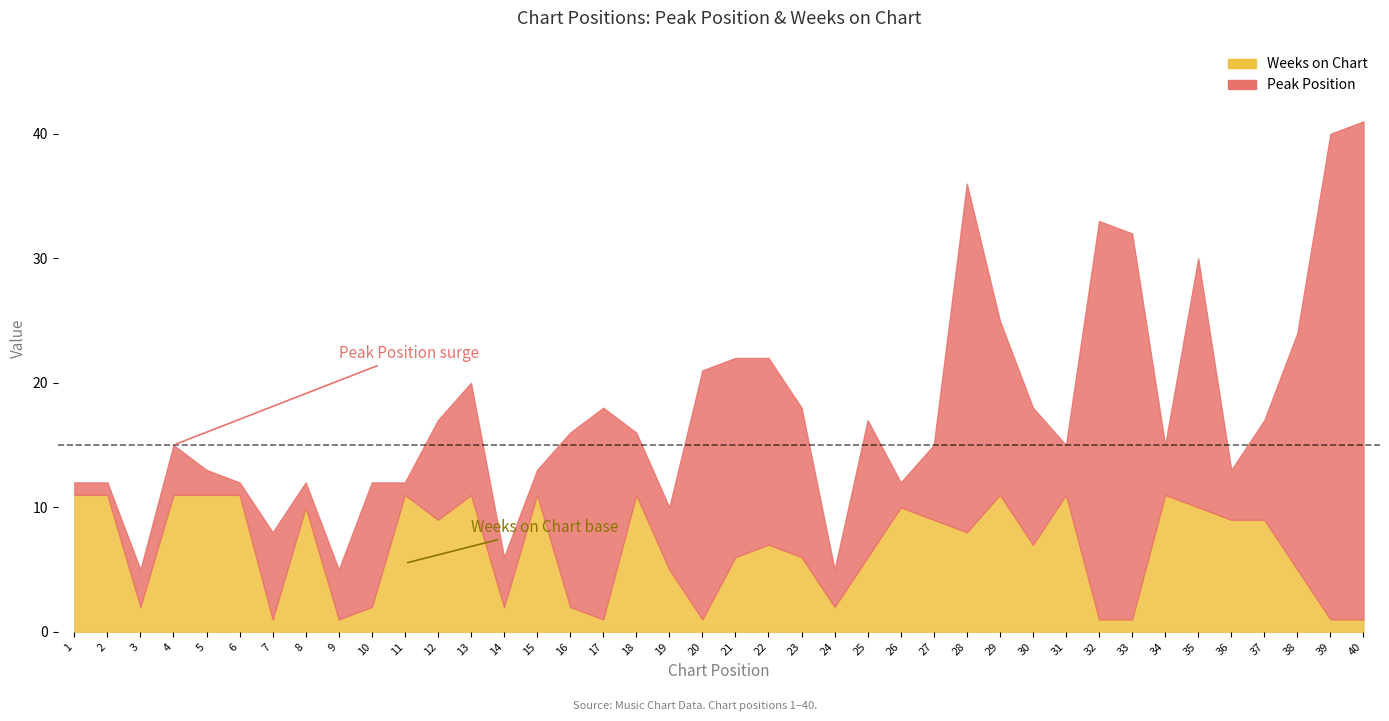

At which label does Peak Position first exceed 8?

10